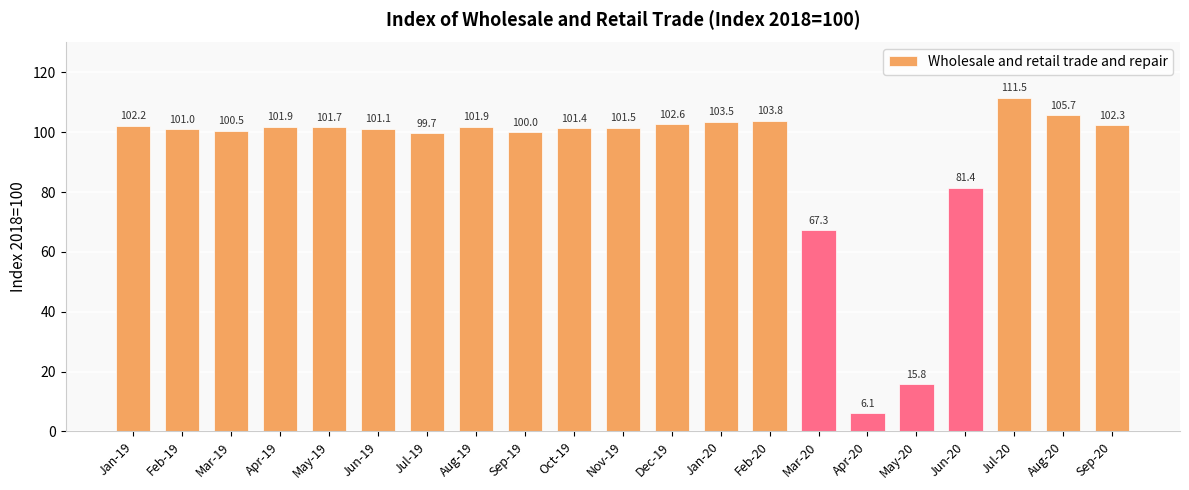

True or false: the data shows 15.8 at May-20.

True